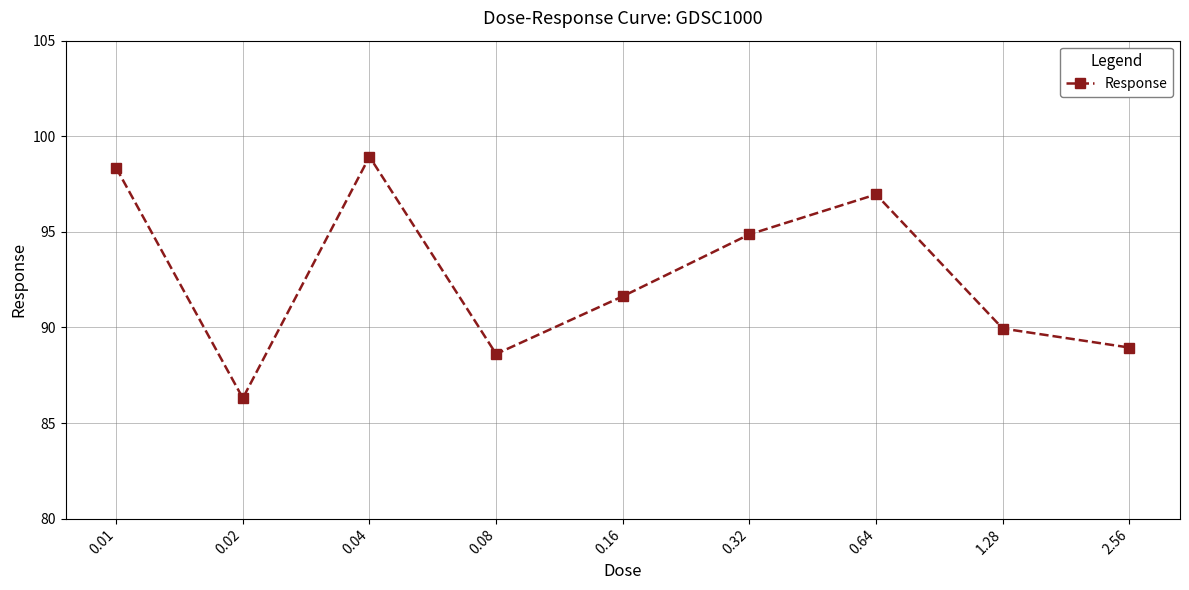

Reading left to right, transcribe all the data shown in this chart.

98.3	86.3	98.9	88.6	91.6	94.9	97.0	89.9	88.9